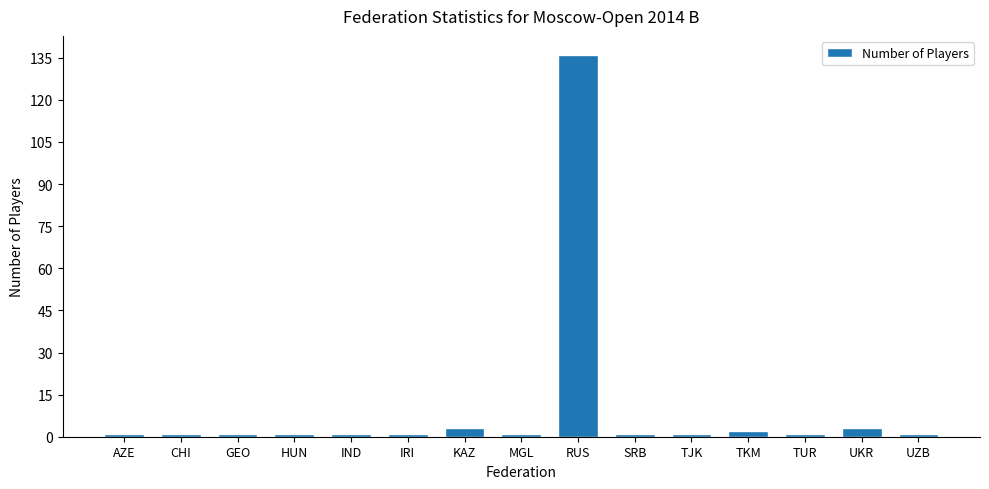

The value at TKM is 2. True or false?

True